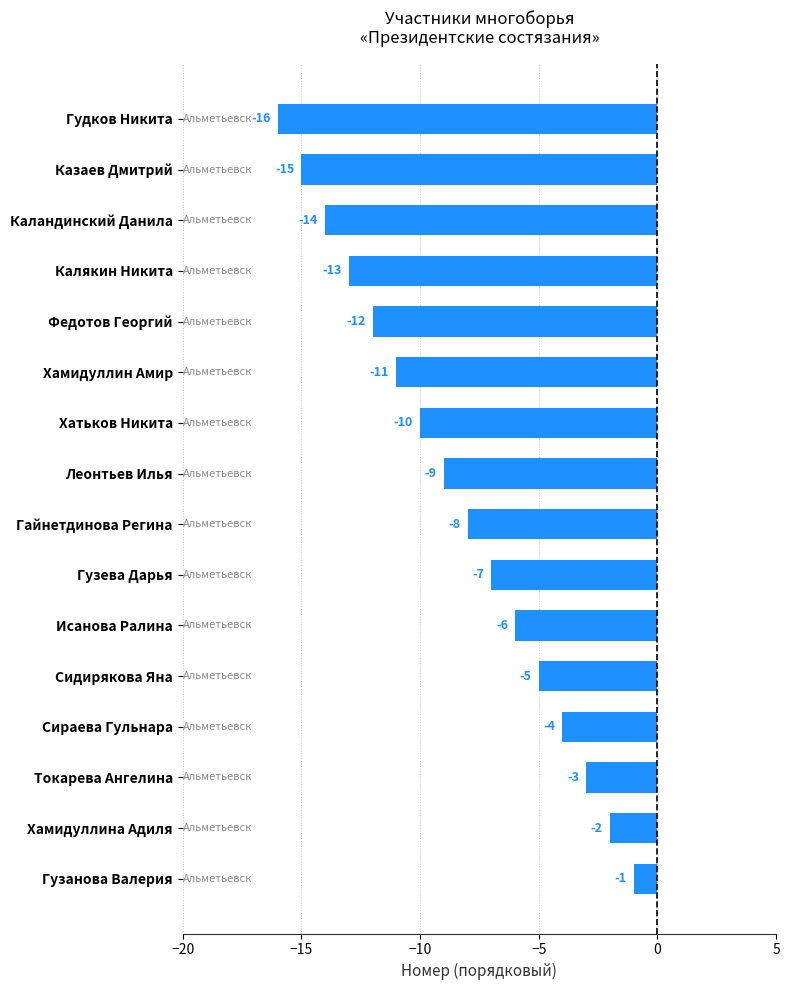

How many values are below -8?

8